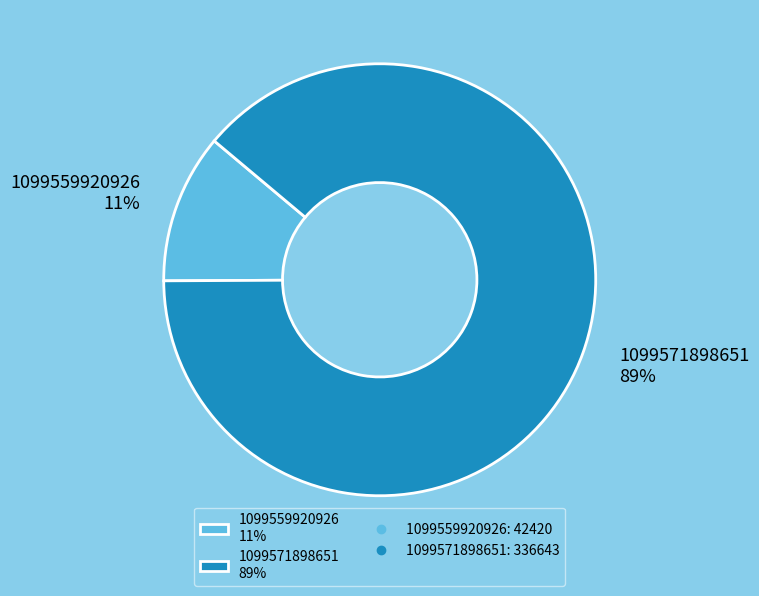

To the nearest percent, what portion does 1099559920926 represent?

11%